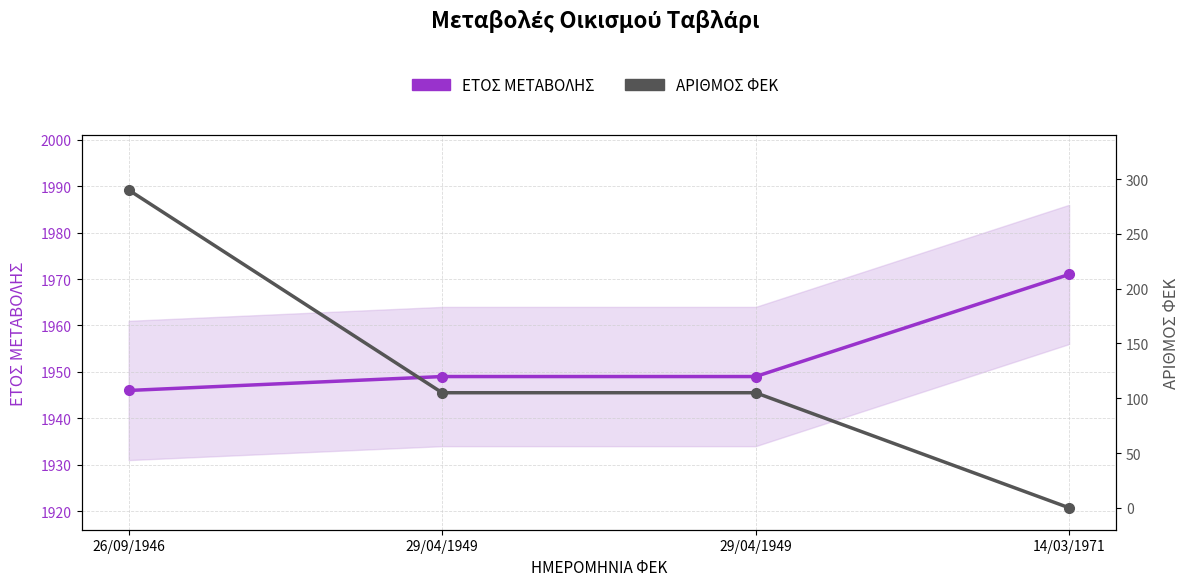

Which label corresponds to the smallest value in the chart?

14/03/1971